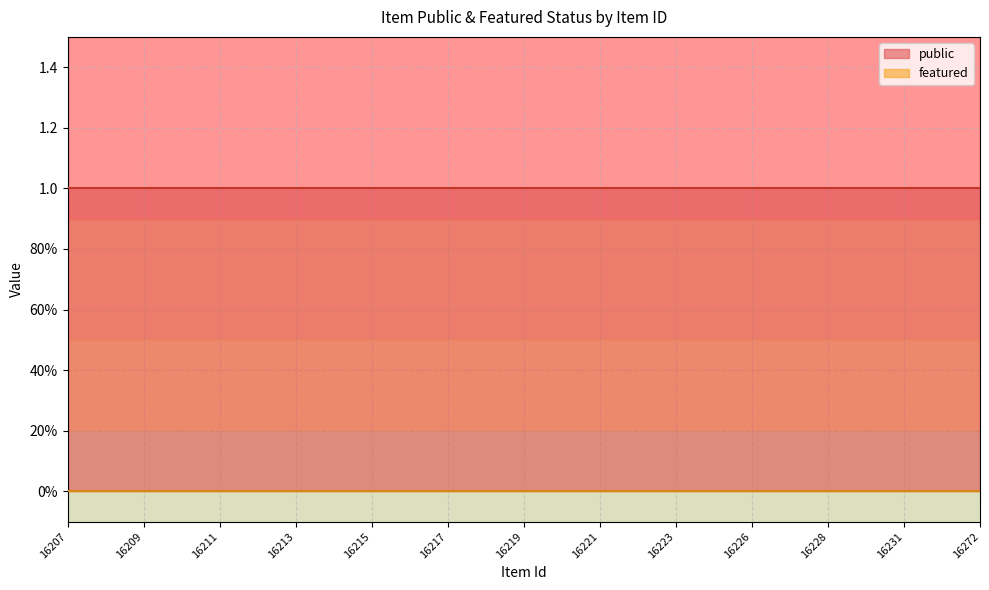

True or false: featured has a value of 0 at 16231.

True